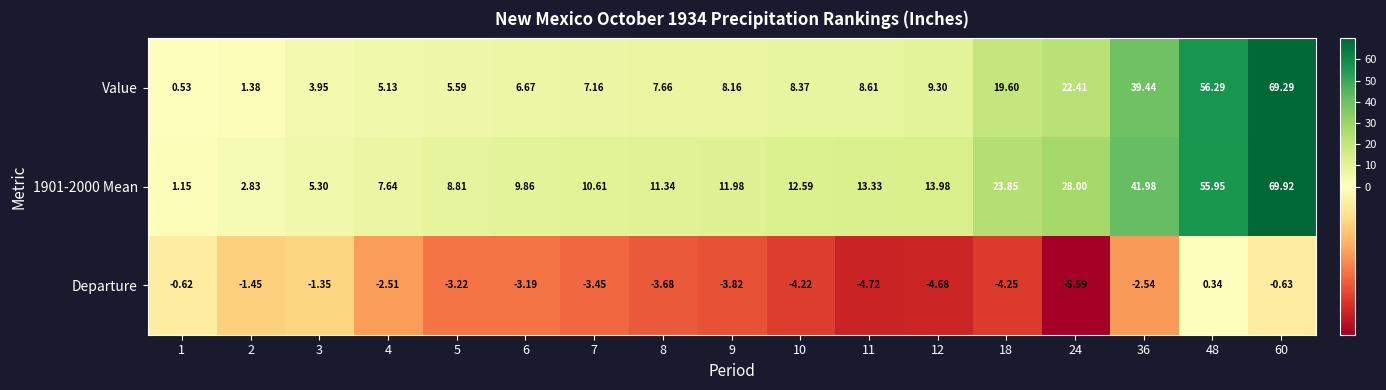

Between 9 and 11, which series saw the biggest shift?

1901-2000 Mean